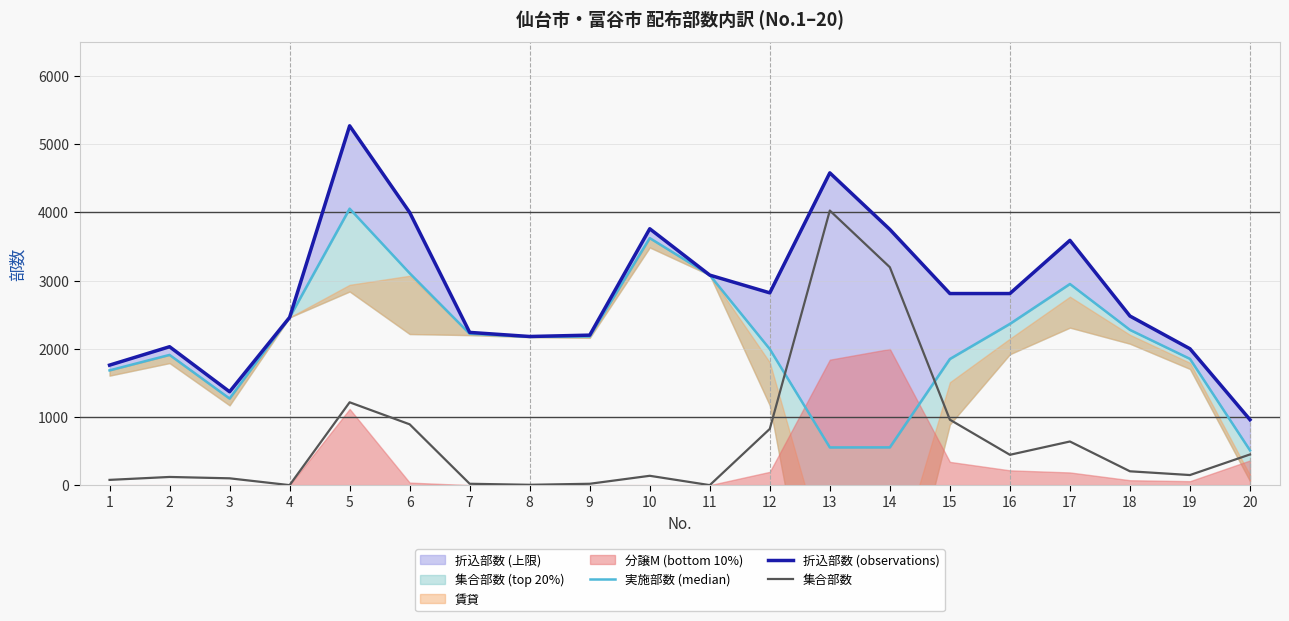

Read the 集合部数 value at 9.

20